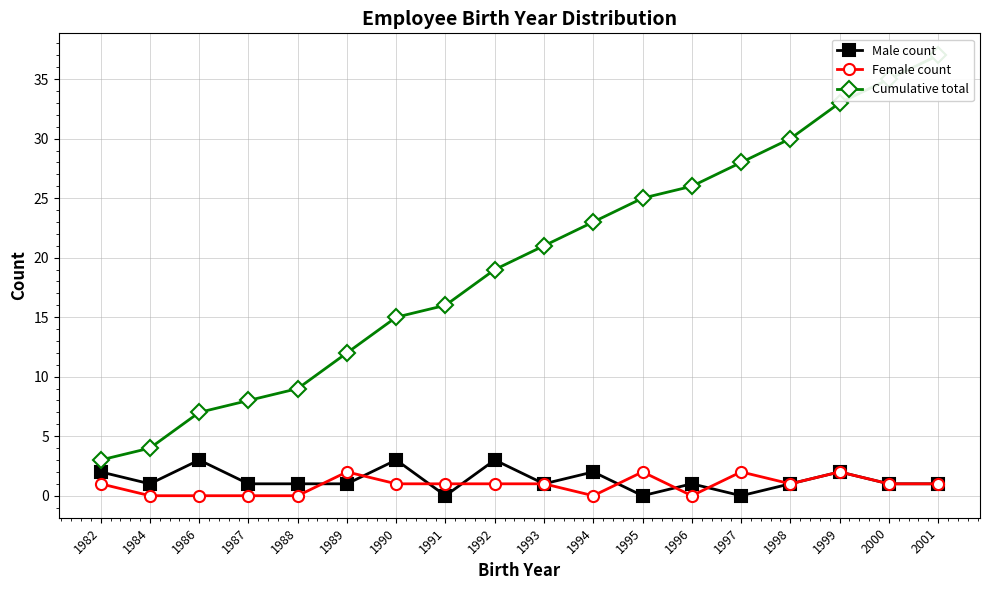

Which category has the lowest value in the Female count series?

1984